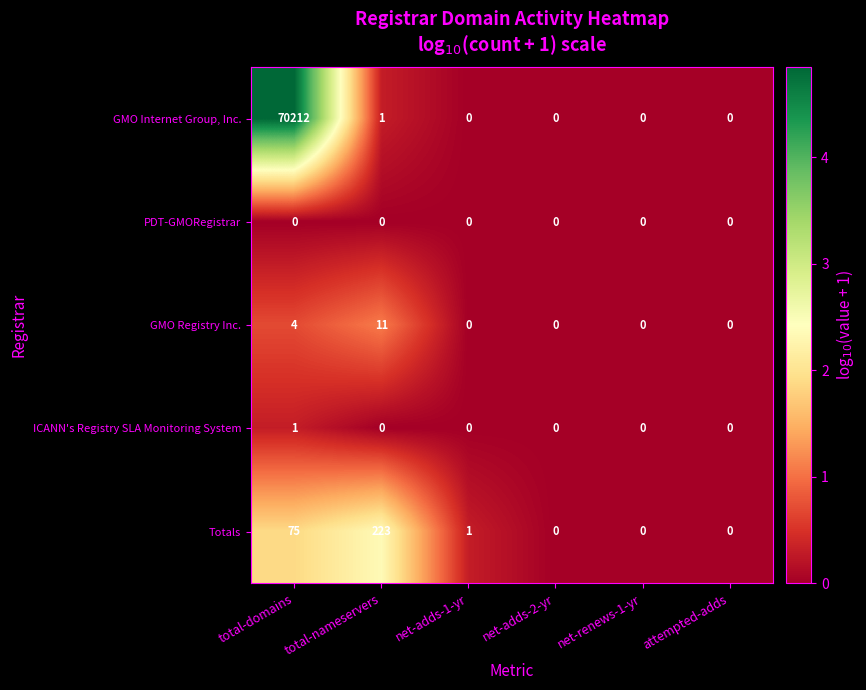

Where is GMO Internet Group, Inc. nearest to the value 35106?

total-nameservers